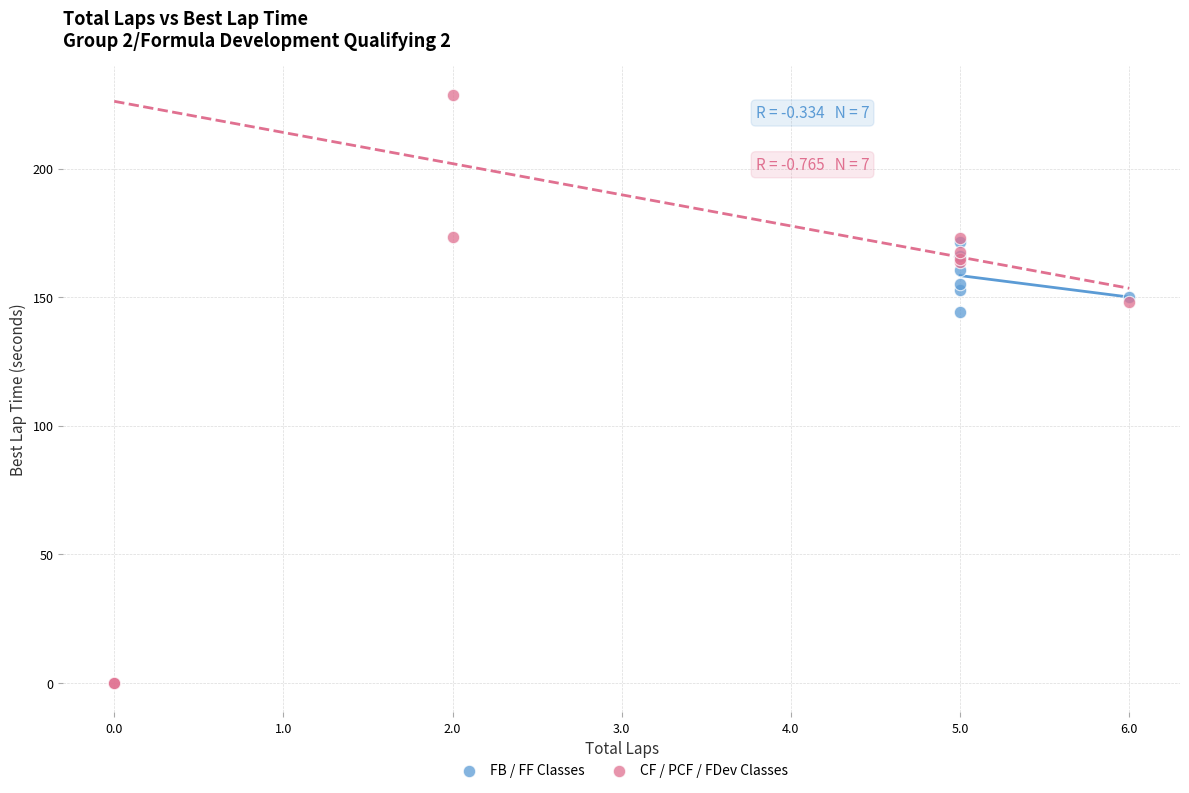

What are all the series names shown in the legend?

FB / FF Classes, CF / PCF / FDev Classes